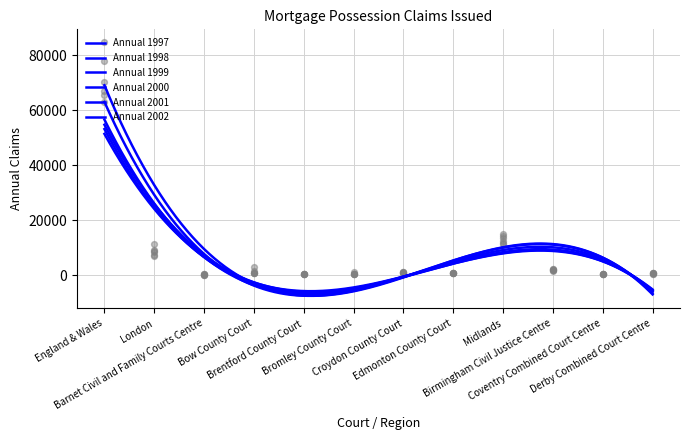

What are all the series names shown in the legend?

Annual 1997, Annual 1998, Annual 1999, Annual 2000, Annual 2001, Annual 2002